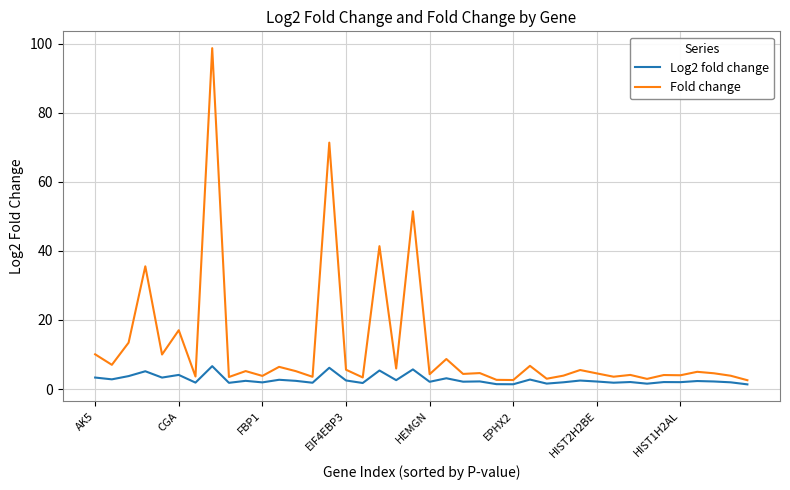

What is the average value of the Fold change series?

12.2